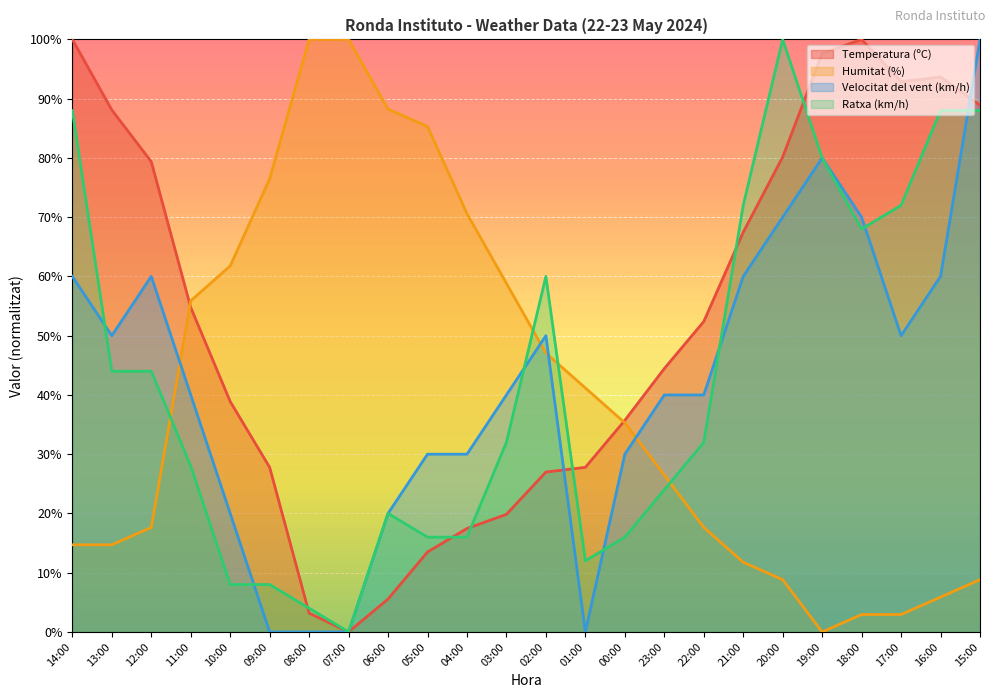

Between which two adjacent categories do Humitat (%) and Ratxa (km/h) first intersect?

12:00 and 11:00